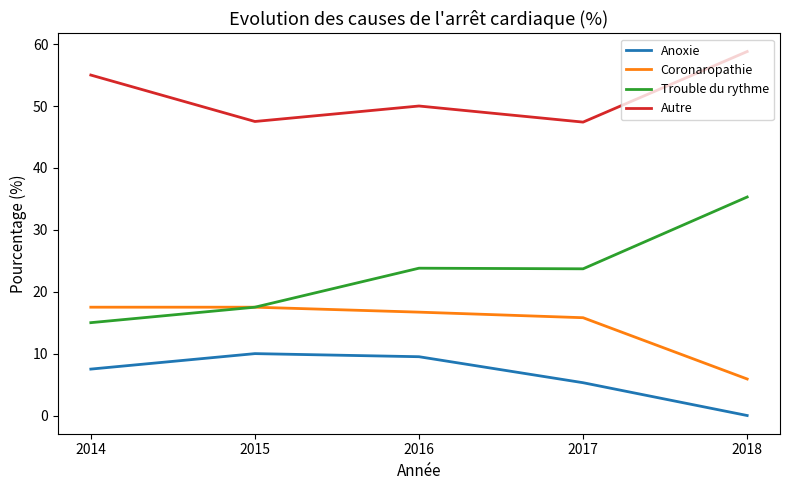

True or false: Anoxie and Trouble du rythme cross at least once.

False